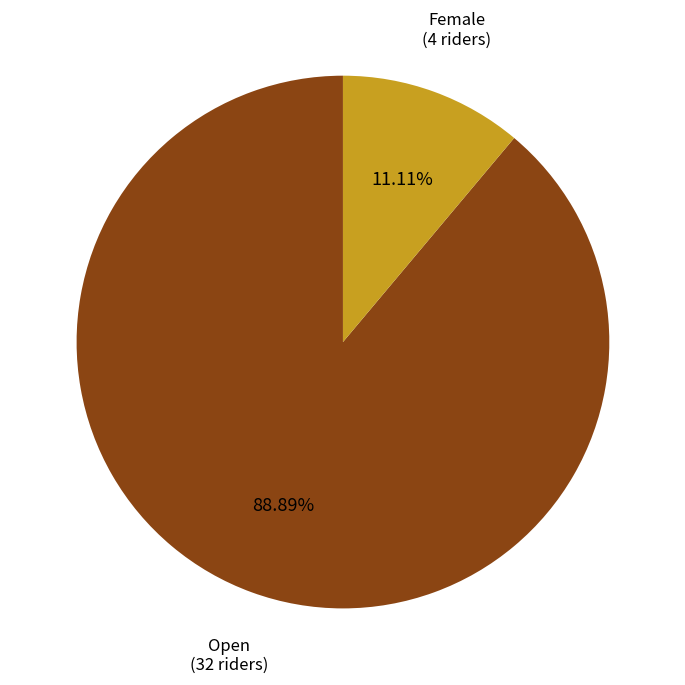

Is there a majority slice in this chart?

Yes